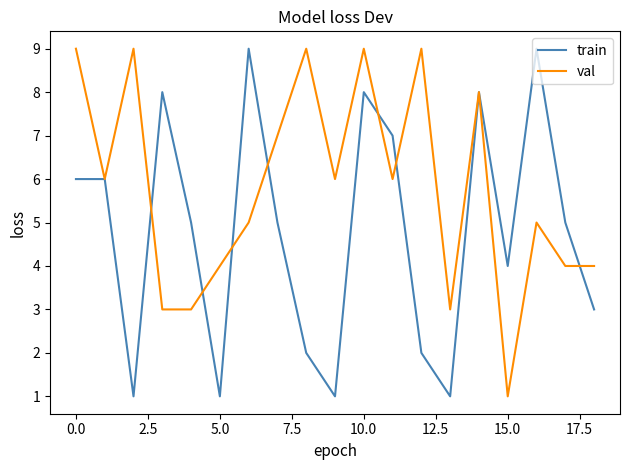

List the series in order of their overall mean, lowest first.

train, val